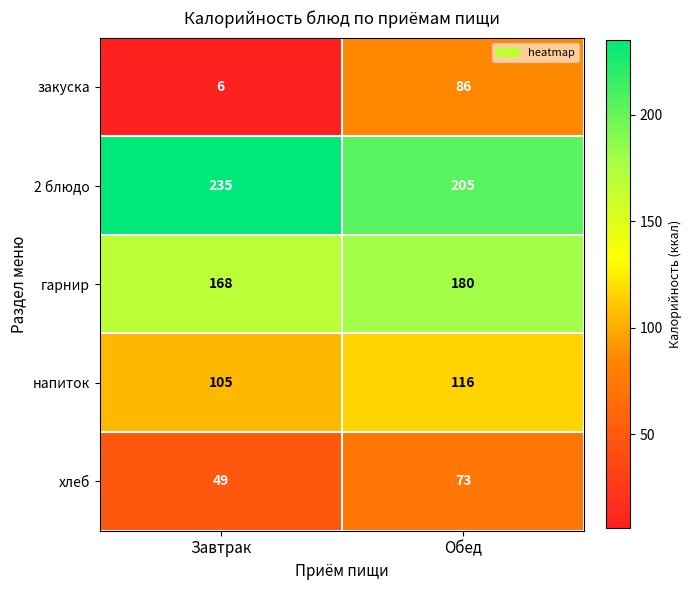

What is the approximate value of гарнир at Обед, to the nearest 10?

180